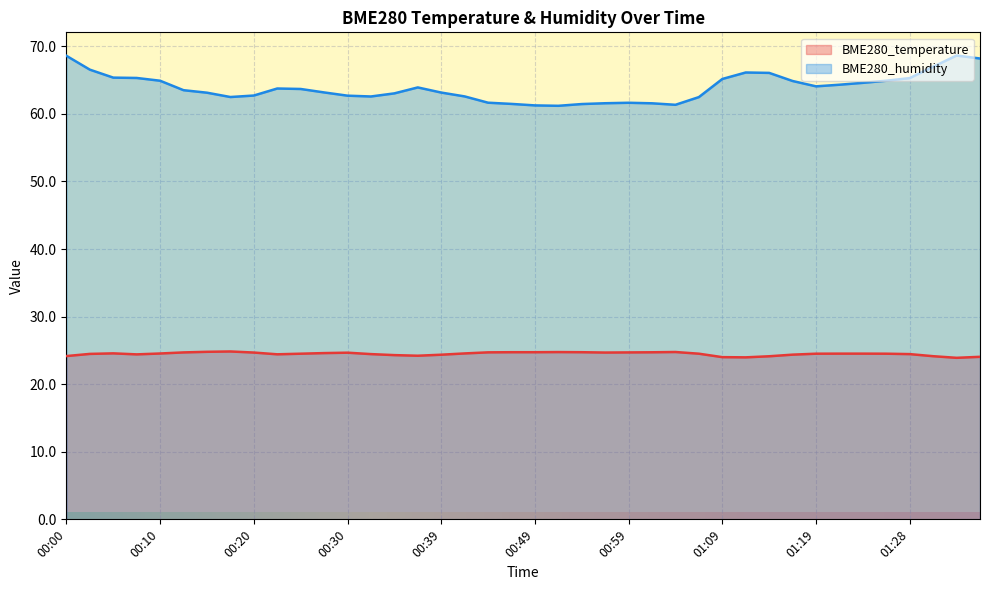

True or false: BME280_humidity has more than 2 interior local peaks.

True